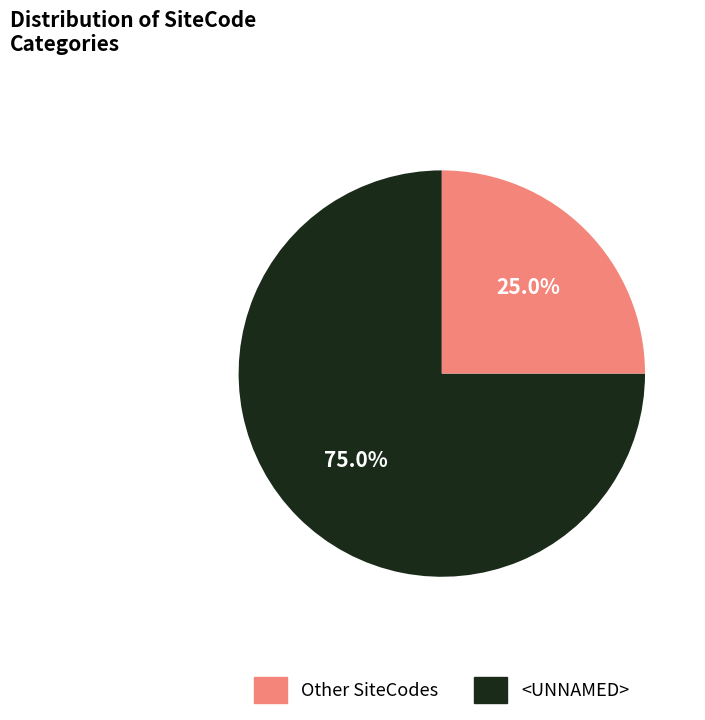

Is there any slice that represents more than half of the pie?

Yes